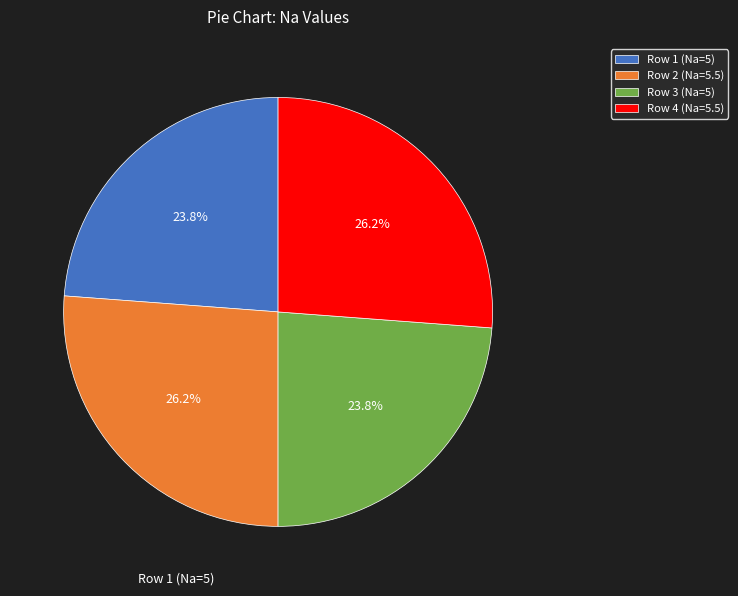

What percentage is the Row 2 (Na=5.5) slice, to the nearest percent?

26%